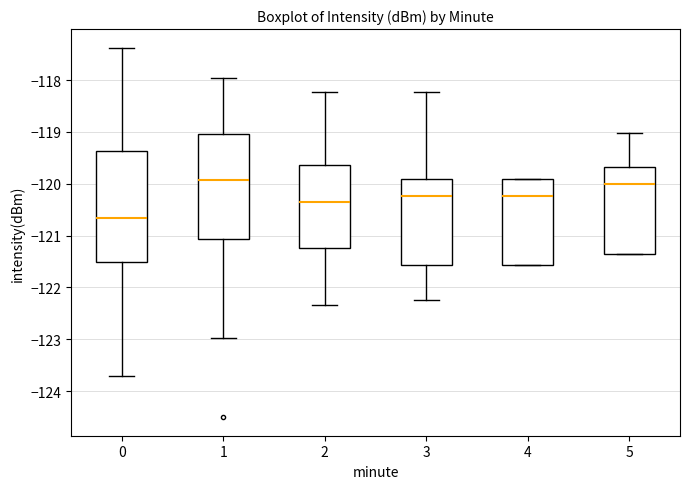

Reading left to right, read every box against the y-axis: the position of its median line, the range the box covers, and the ends of its whiskers. The values are not printed on the chart, so give them approximately, as read against the axis.

0: median -120.7, box -121.5 to -119.4, whiskers -123.7 to -117.4
1: median -119.9, box -121.1 to -119.0, whiskers -123.0 to -118.0
2: median -120.3, box -121.2 to -119.6, whiskers -122.3 to -118.2
3: median -120.2, box -121.6 to -119.9, whiskers -122.2 to -118.2
4: median -120.2, box -121.6 to -119.9, whiskers -121.6 to -119.9
5: median -120.0, box -121.3 to -119.7, whiskers -121.3 to -119.0